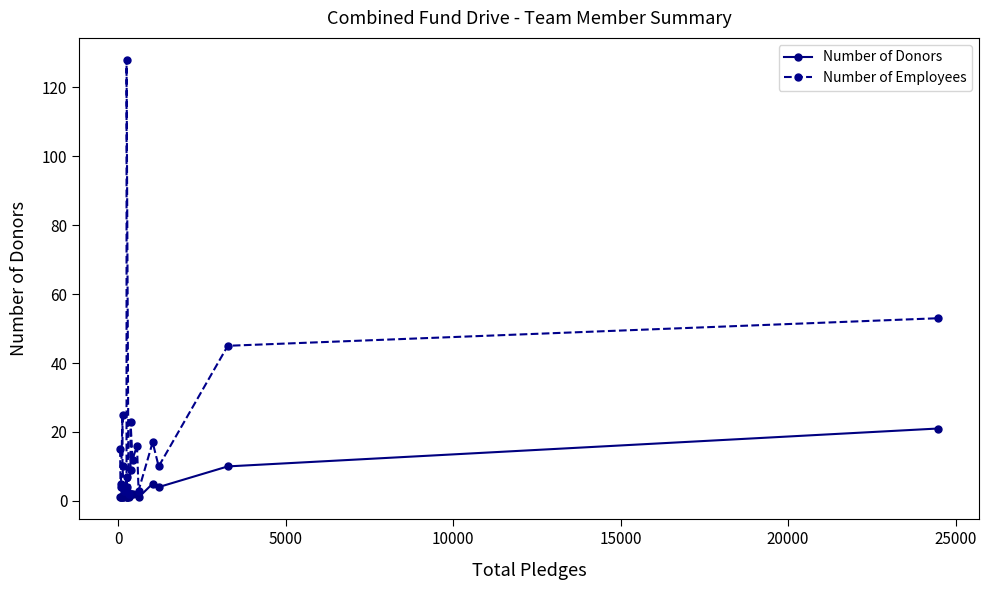

What is the difference between the second highest and second lowest values in the Number of Donors series?

9